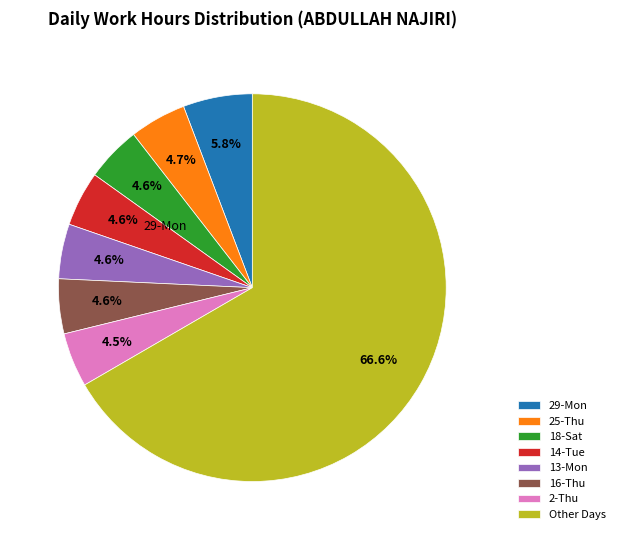

Is there any slice that represents more than half of the pie?

Yes